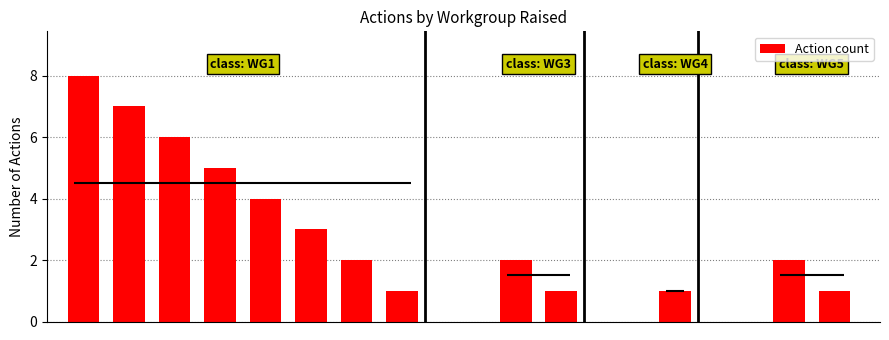

True or false: the data shows 10 at WG1.

False